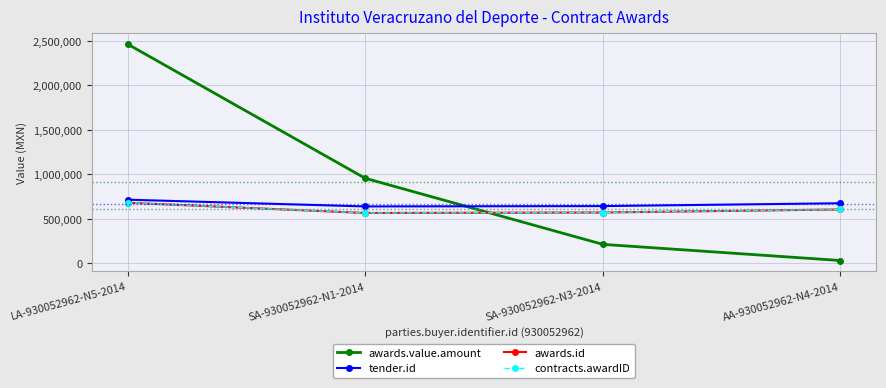

How many values in the awards.value.amount series exceed 954814?

2